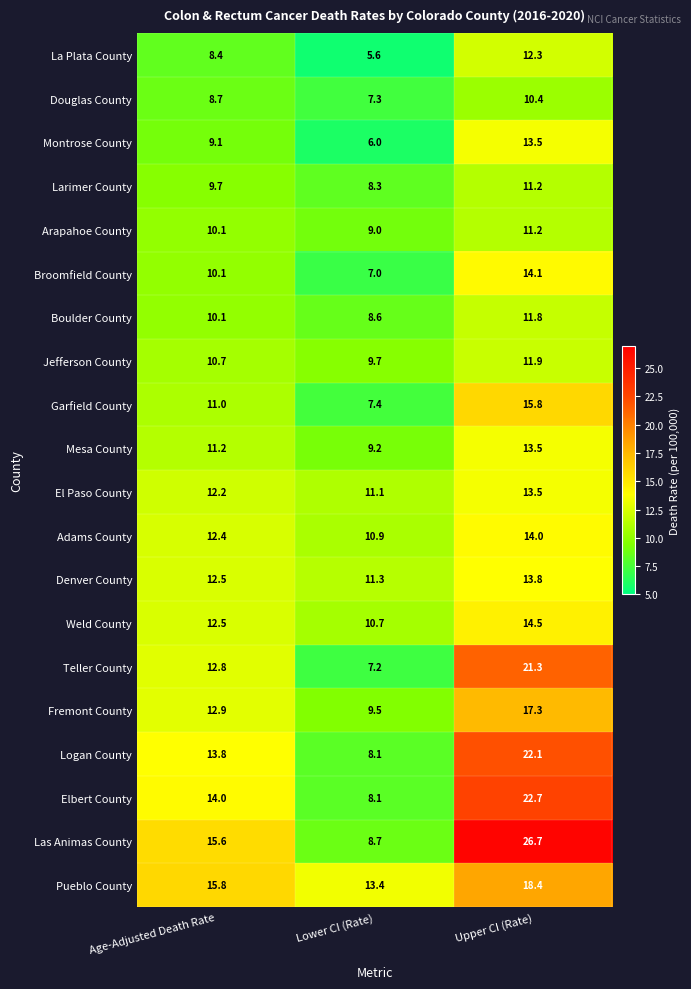

Which series has the widest spread of values?

Las Animas County